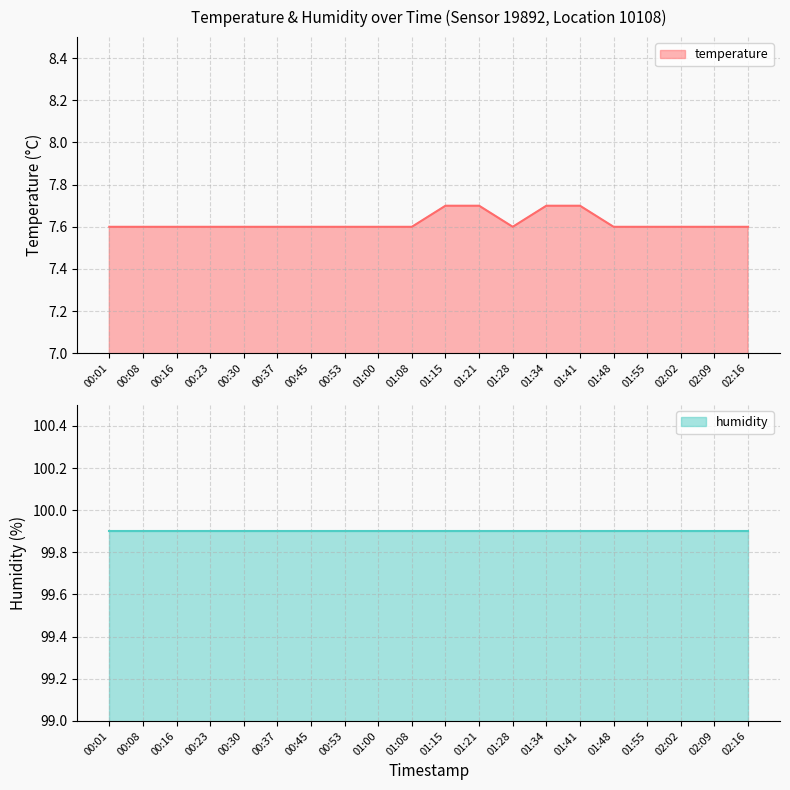

What is the label of the 9th point from the left?

01:00